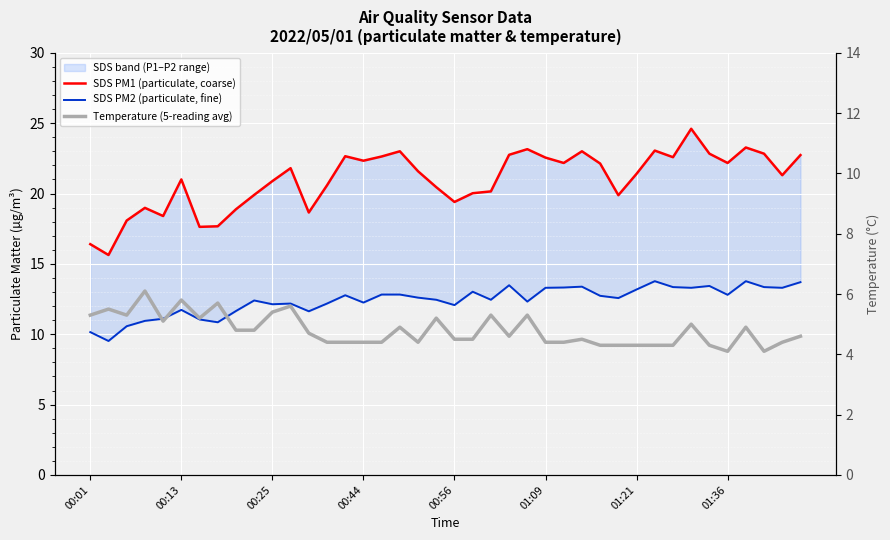

True or false: SDS PM1 (particulate, coarse) has more than 0 interior local peaks.

True